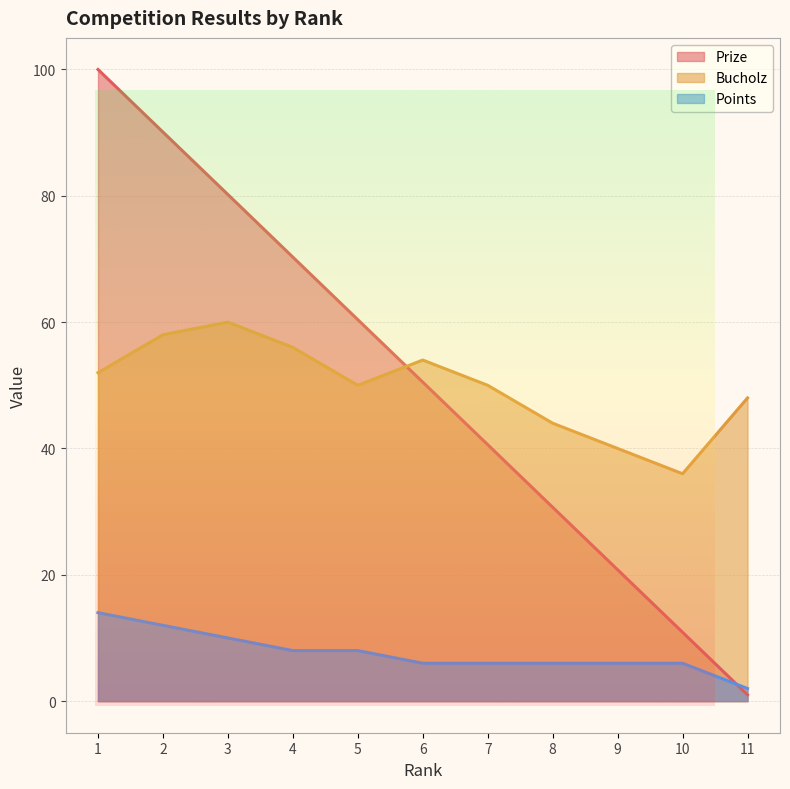

How many values in the Prize series exceed 50?

6